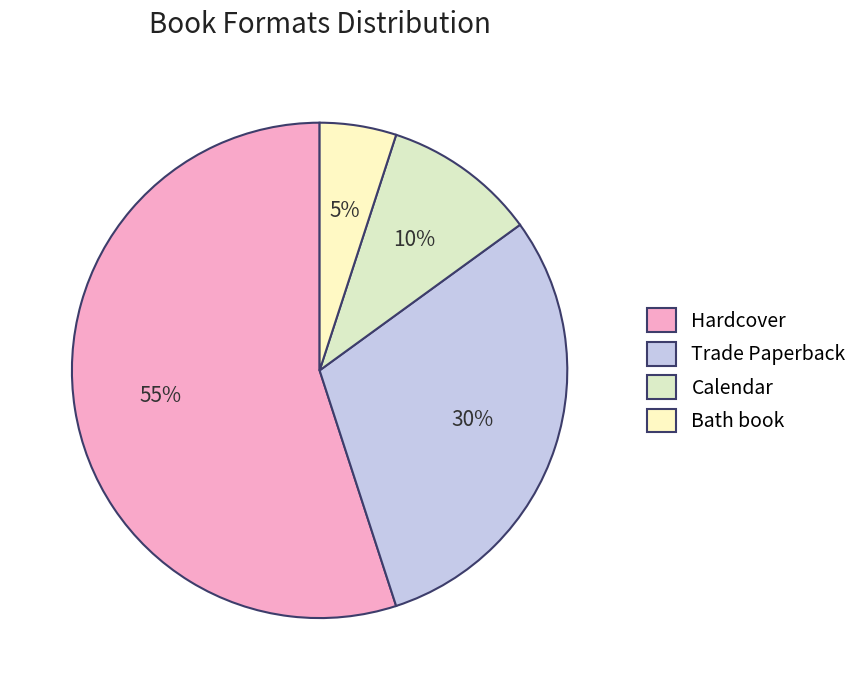

What is the smallest slice in the pie chart?

Bath book